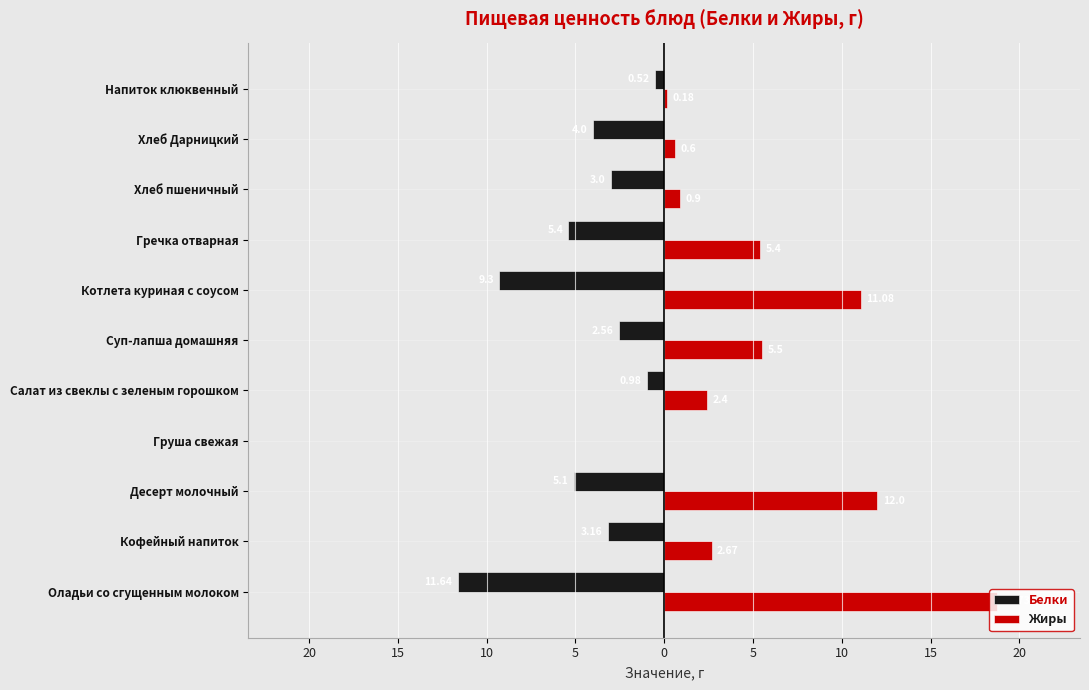

What are all the series names shown in the legend?

Белки, Жиры